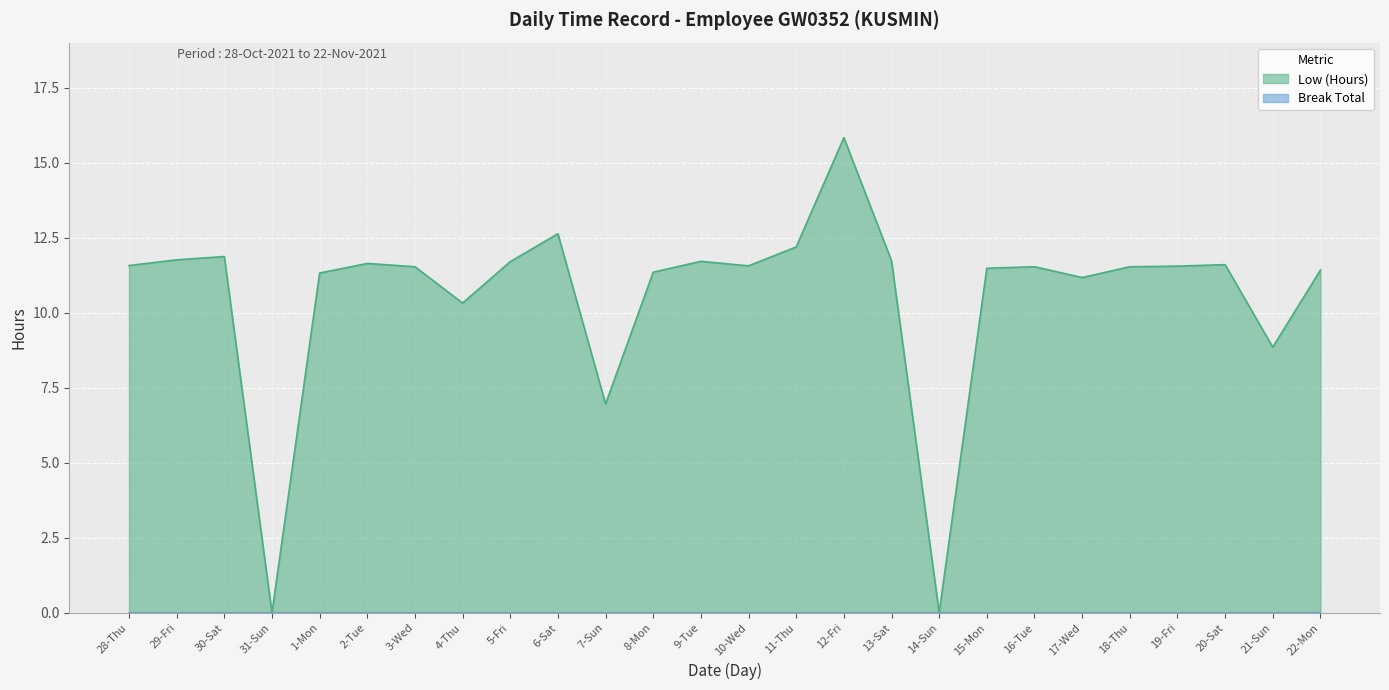

Which category has the highest value across all series?

12-Fri